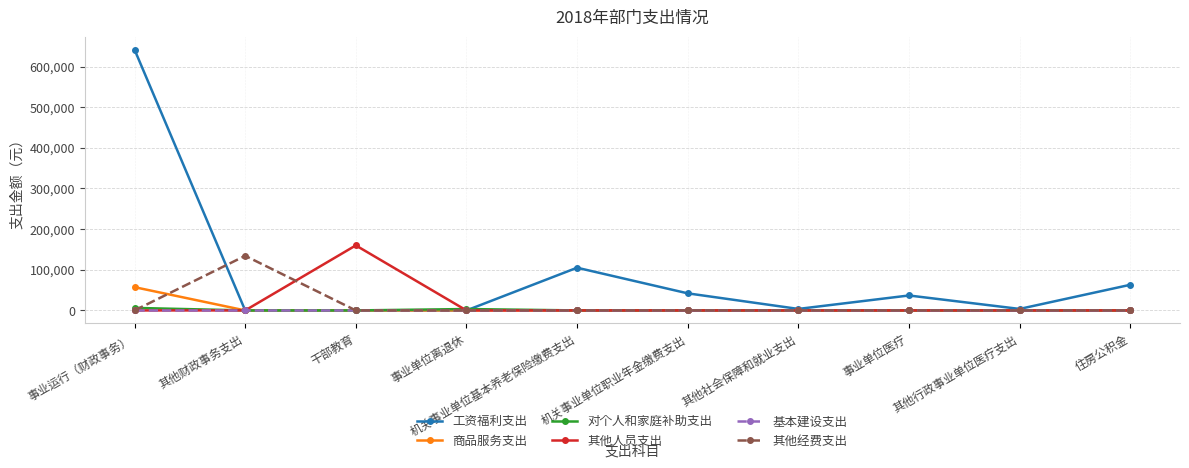

What is the label of the 2nd point from the right?

其他行政事业单位医疗支出